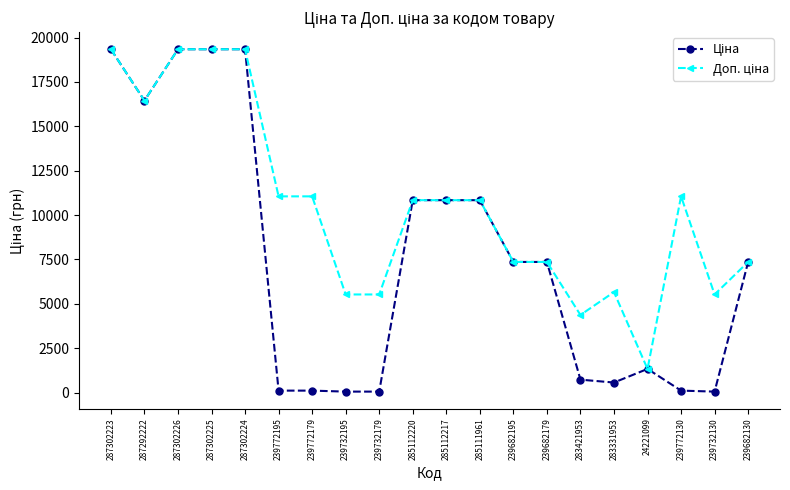

At how many categories does at least one series exceed 9301?

11